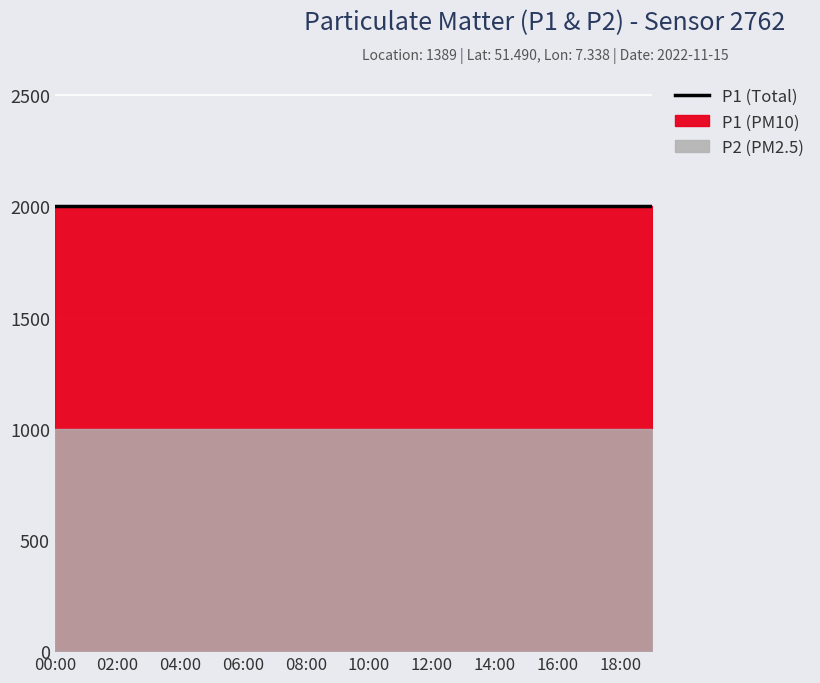

Which series has the largest range (max minus min)?

P1